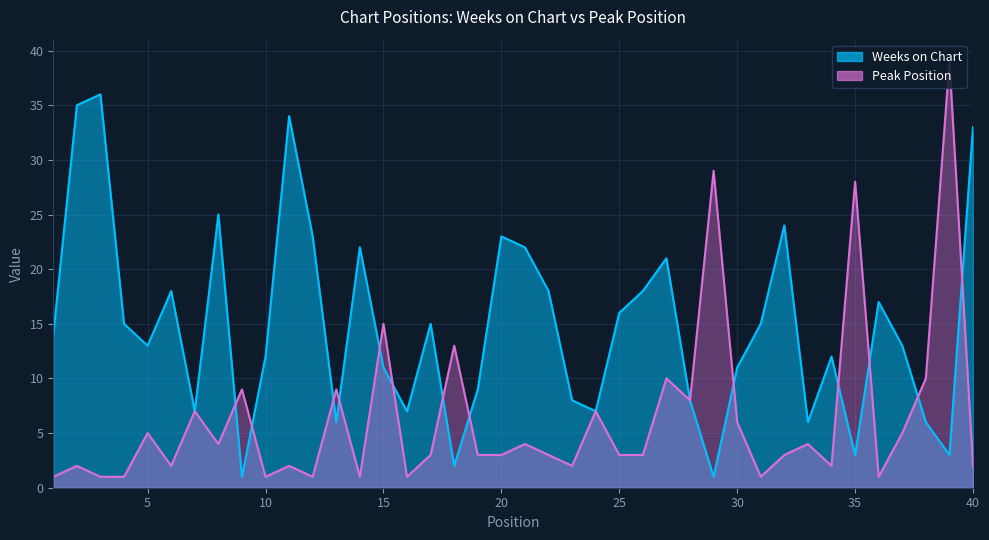

The value of Peak Position at 26 is 3. True or false?

True